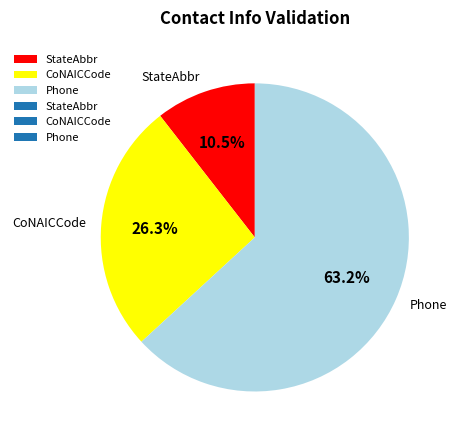

Which slice is the largest?

Phone